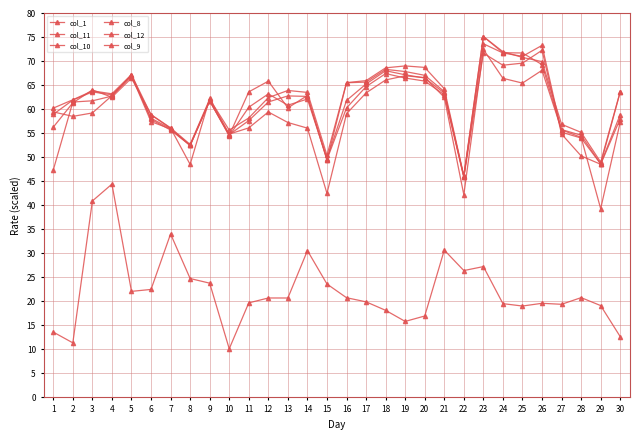

Which series has the largest total across all categories?

col_9